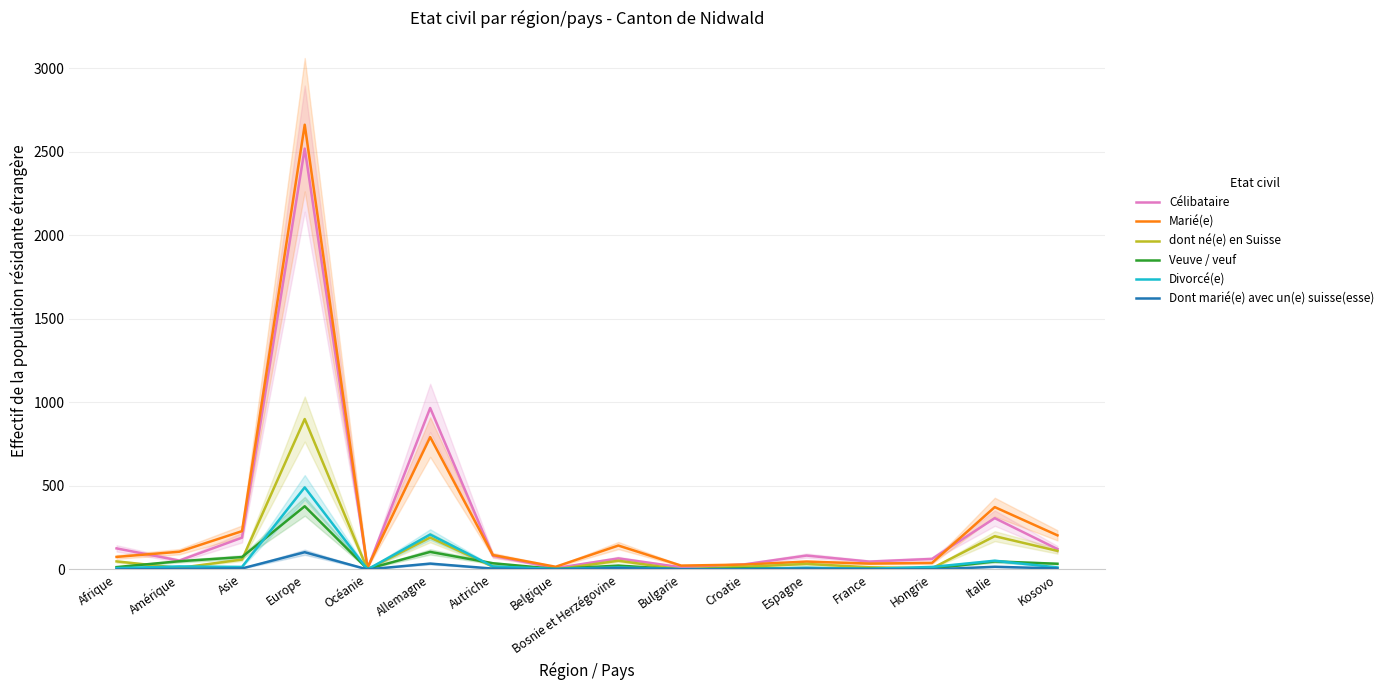

What is the label of the 13th point from the left?

France